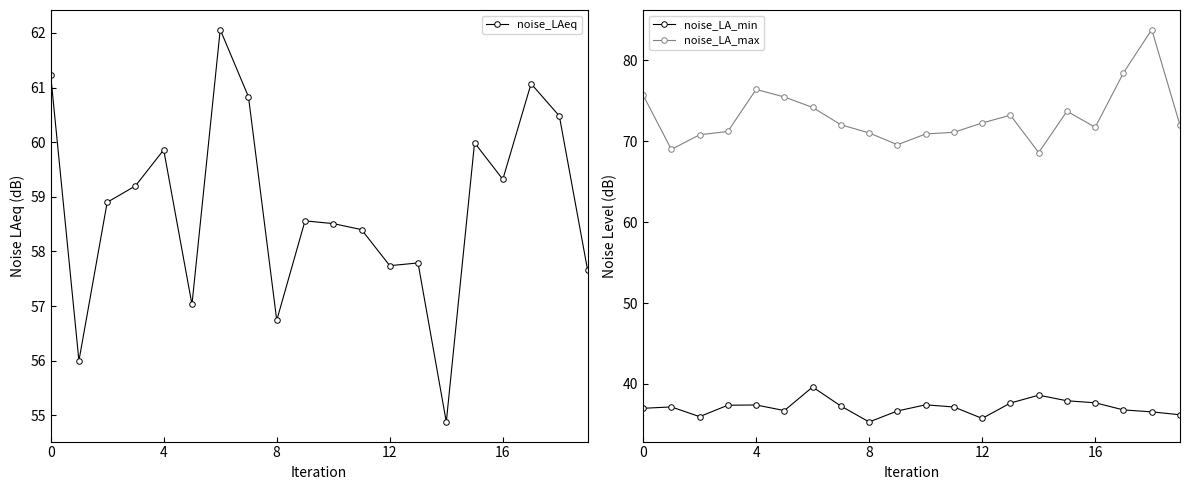

Which series has the largest total across all categories?

noise_LA_max